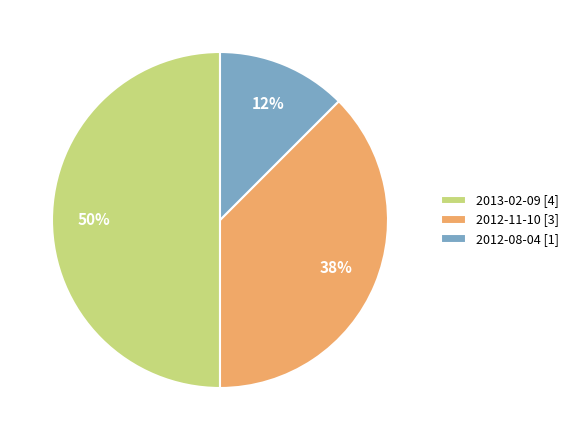

Does 2012-11-10 [3] represent more than half of the total?

No